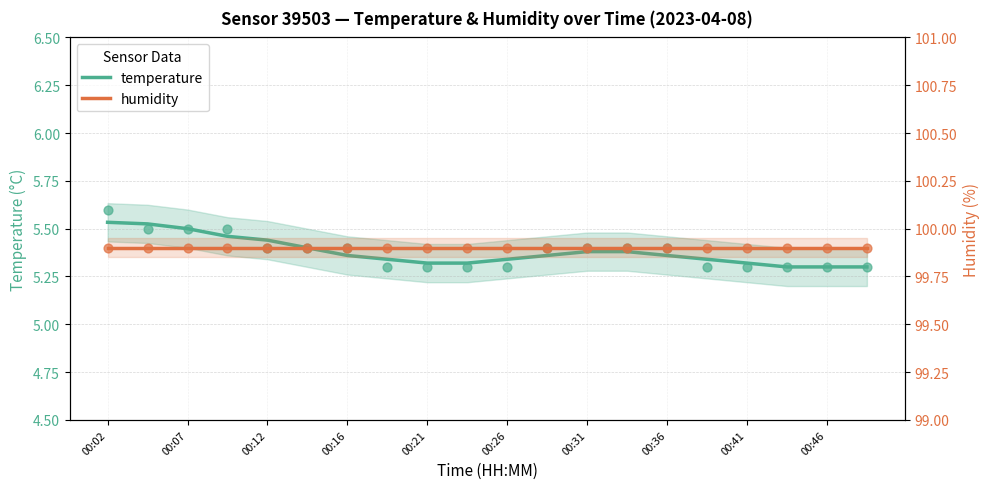

What are all the series names shown in the legend?

temperature, humidity